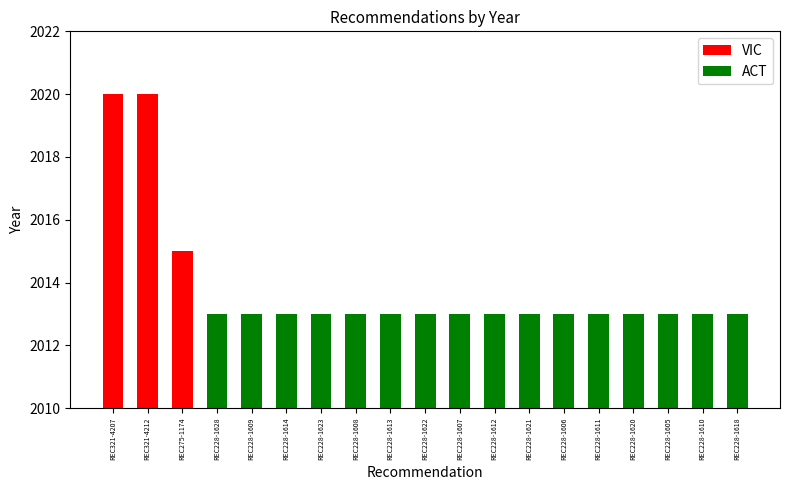

Reading left to right, what are all the values shown in this chart?

2020	2020	2015	2013	2013	2013	2013	2013	2013	2013	2013	2013	2013	2013	2013	2013	2013	2013	2013